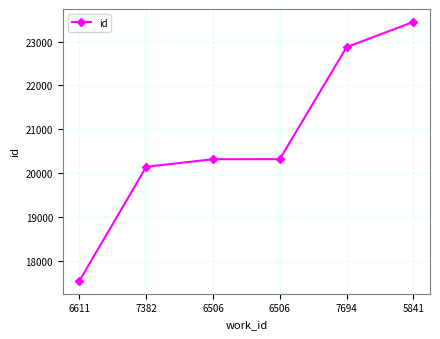

Reading right to left, transcribe all the data shown in this chart.

5841=23450	7694=22873	6506=20316	6506=20315	7382=20142	6611=17539